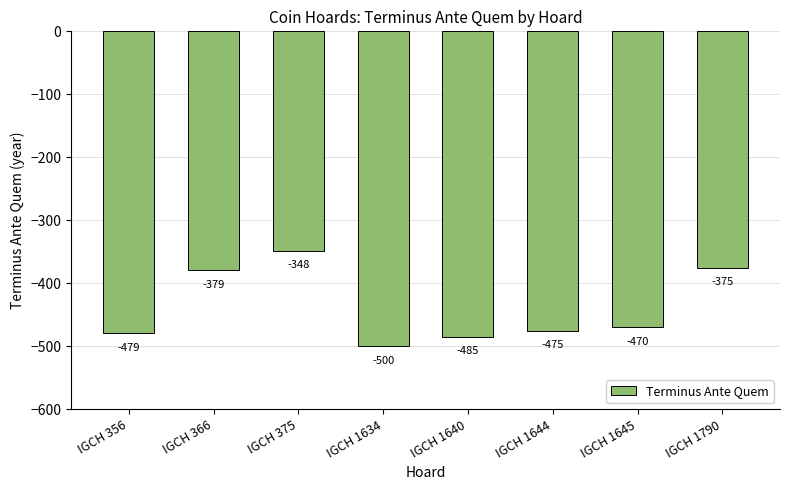

Reading left to right, extract all data points from this chart.

-479	-379	-348	-500	-485	-475	-470	-375